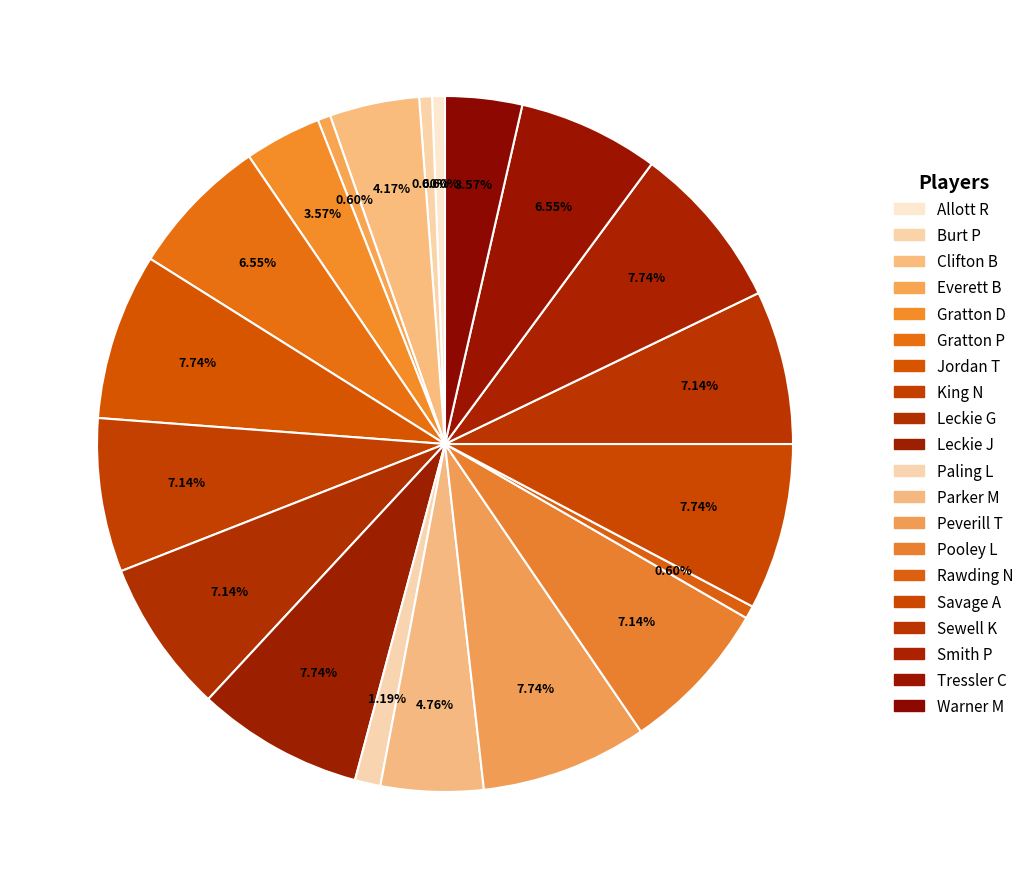

What percentage do Jordan T and Leckie J together represent?

15.5%